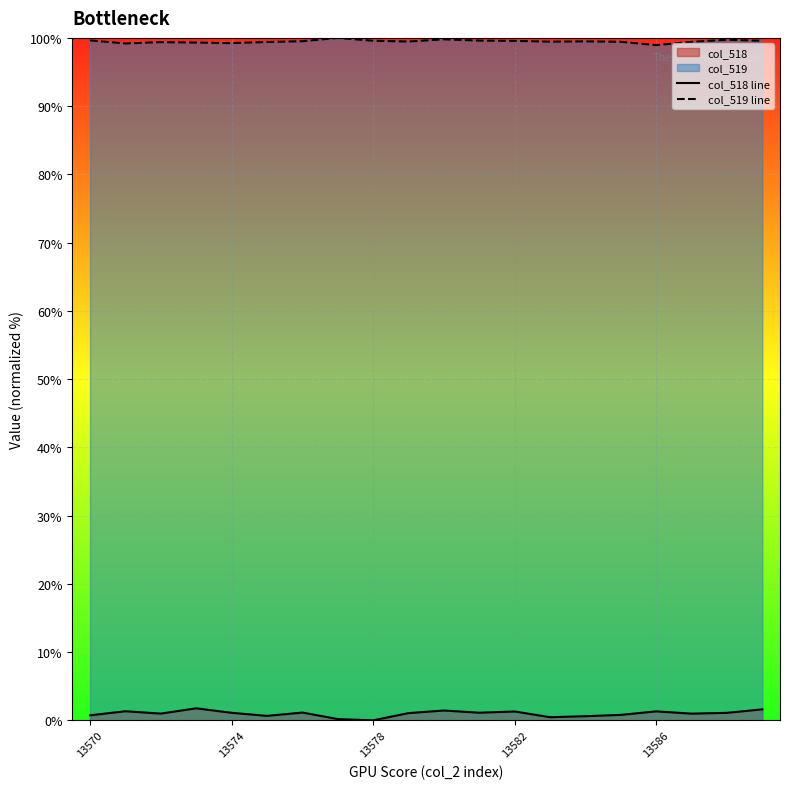

What is the total value across all series at 11?

100.7